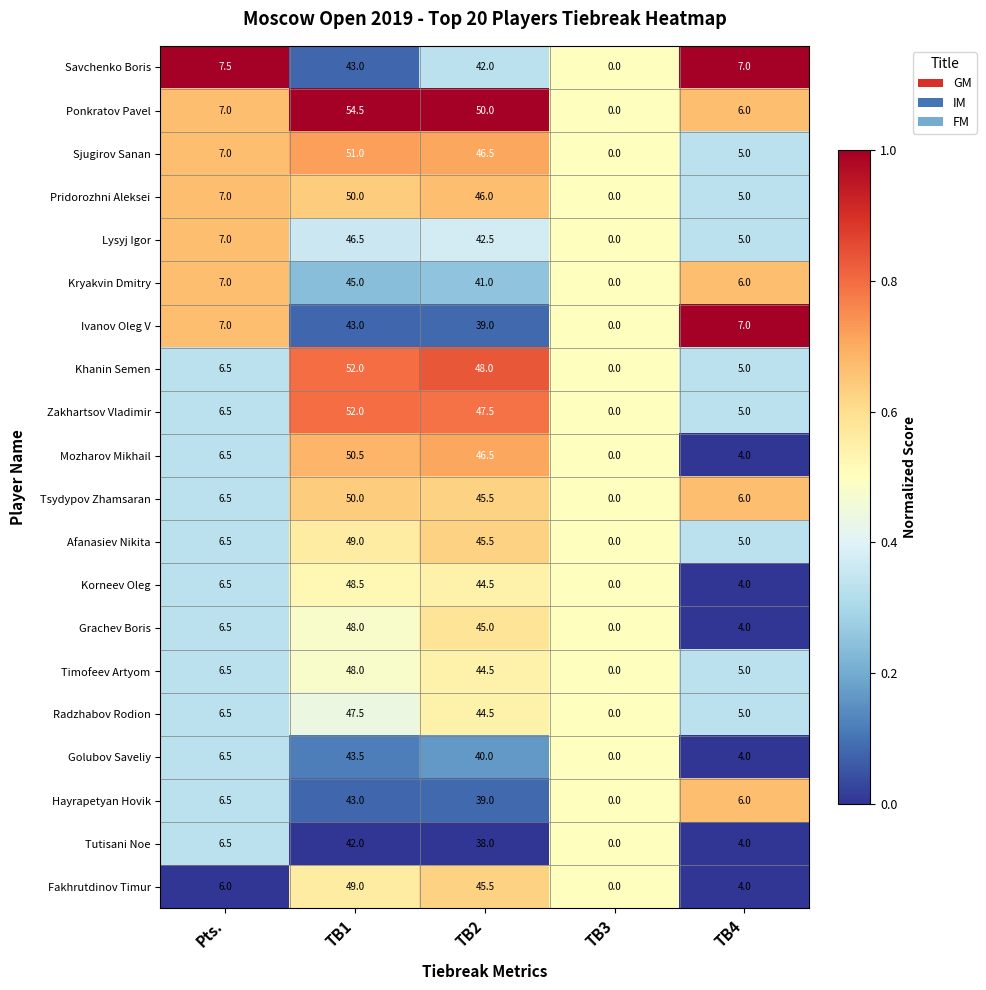

The value of Korneev Oleg at TB2 is 77.4. True or false?

False